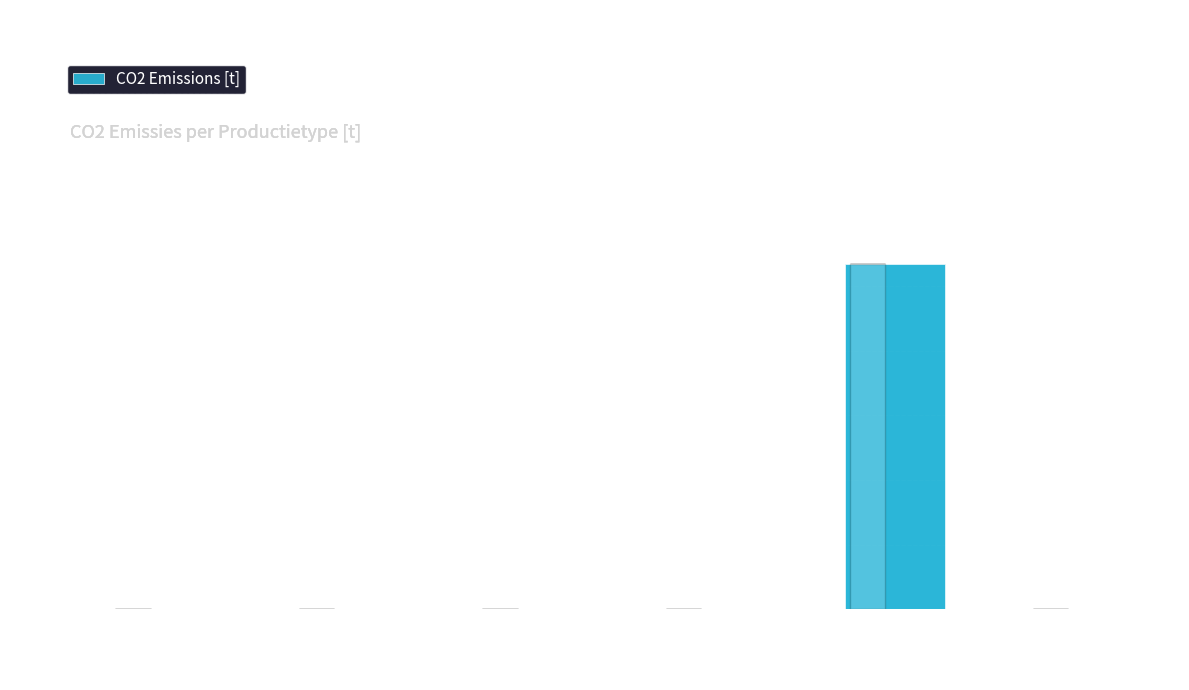

Between Warmtekrachtkoppeling and Overige, which is larger?

Warmtekrachtkoppeling